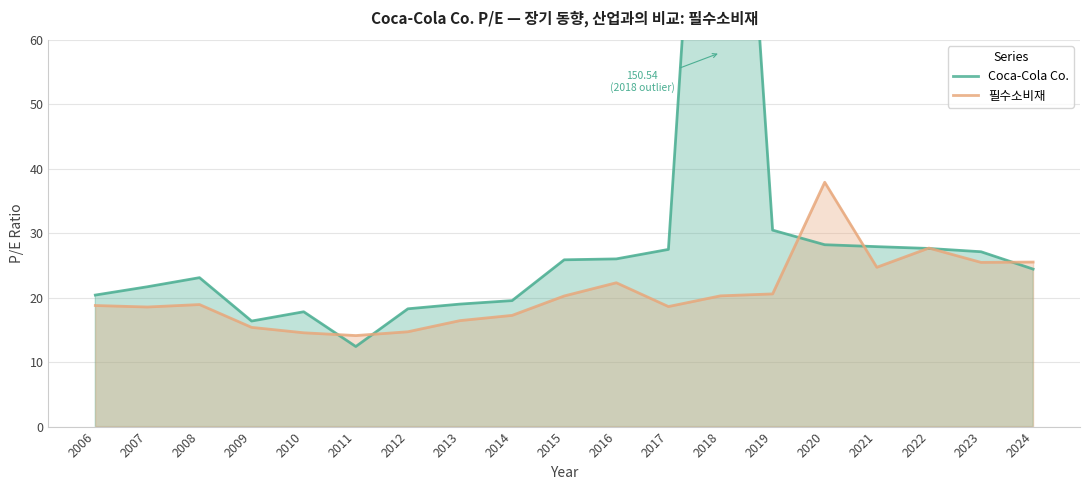

What is the difference between the second highest and second lowest values in the Coca-Cola Co. series?

14.1